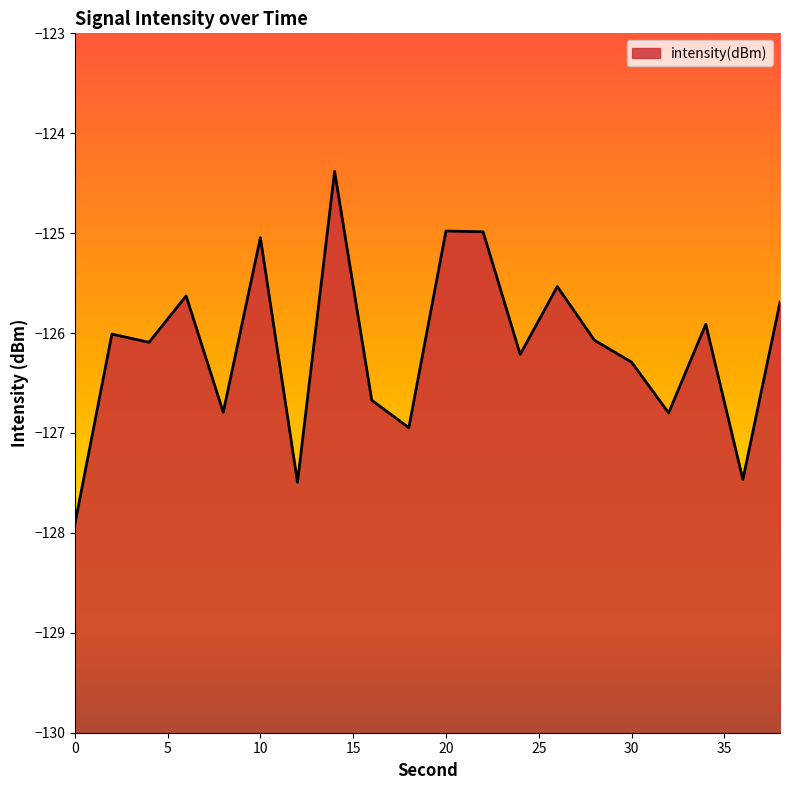

The chart shows a value of -221.4 at 14. True or false?

False